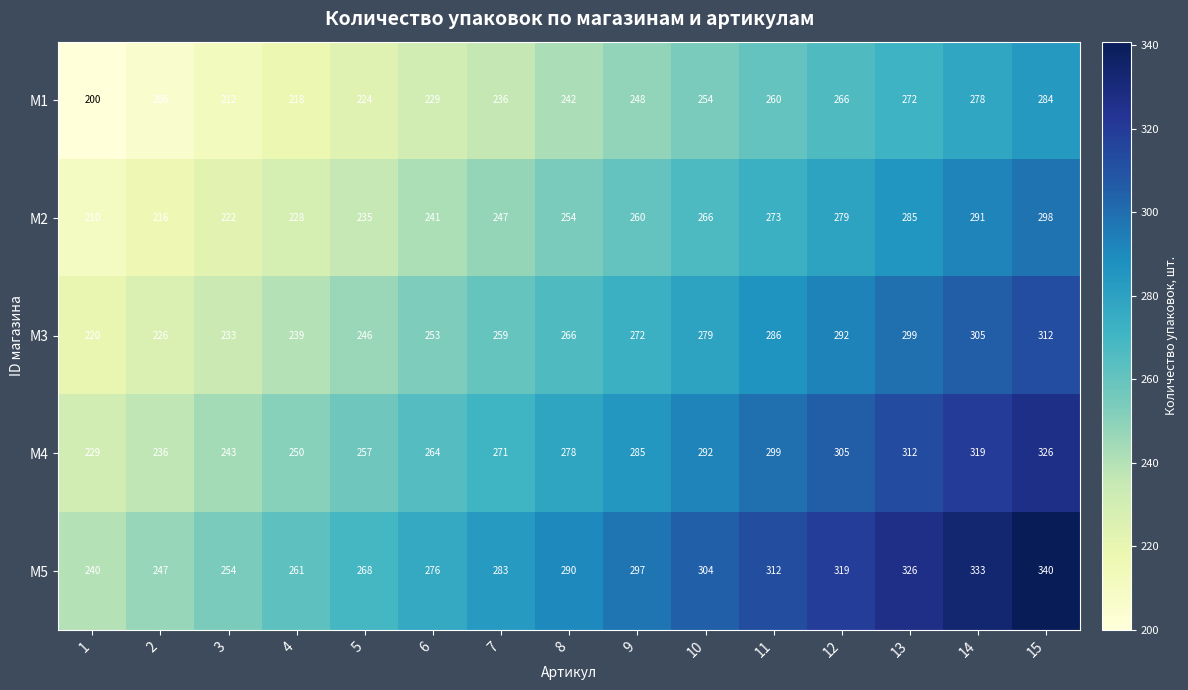

At which category is the sum across all series the highest?

15